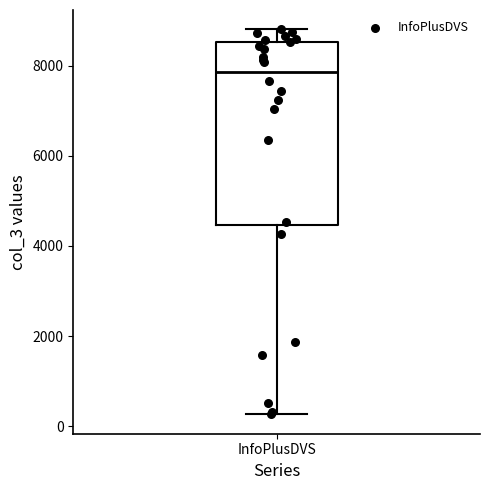

Transcribe this box plot: give where the median line is, the range the box spans, and where the two whiskers end, as read against the y-axis. The values are not printed on the chart, so give them approximately, as read against the axis.

median 7800, box 4400 to 8600, whiskers 200 to 8800